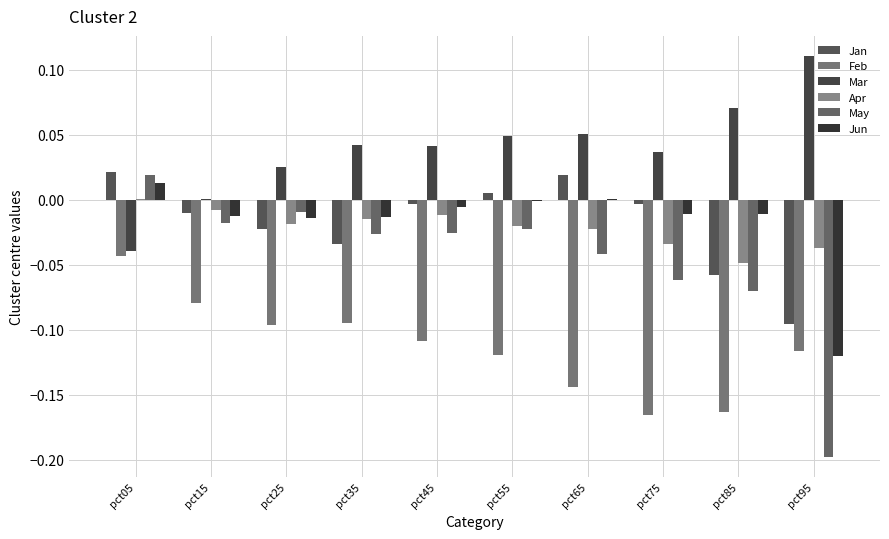

What is the minimum value shown in the chart?

-0.2